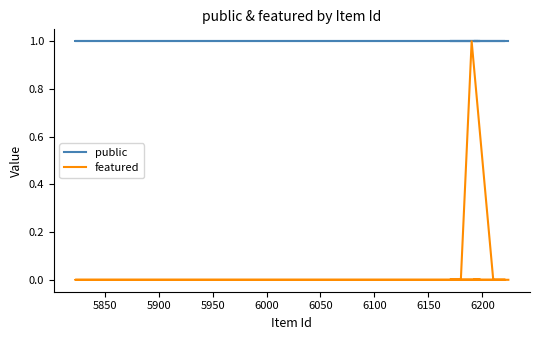

At 6150, list the series in order from smallest to largest.

featured, public